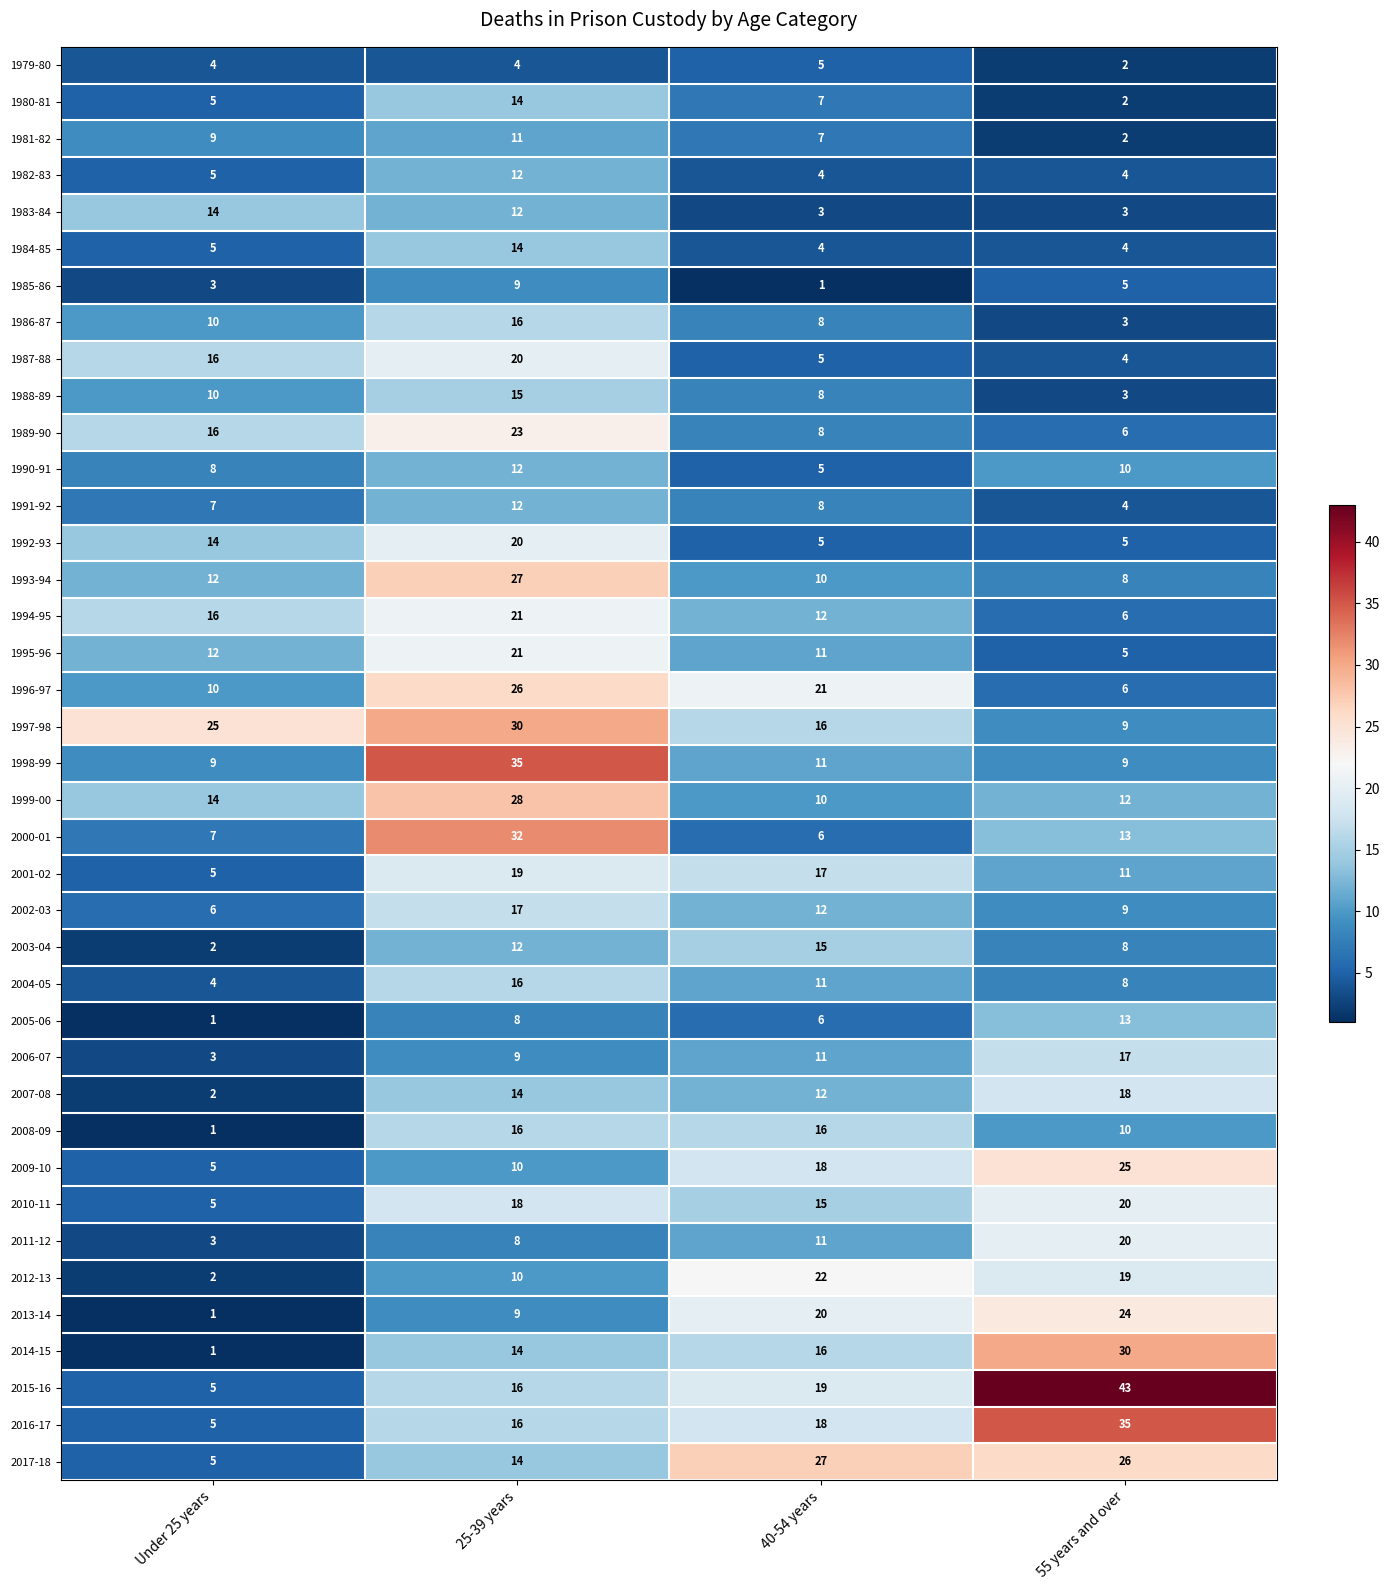

Which category has the highest value in the 2011-12 series?

55 years and over